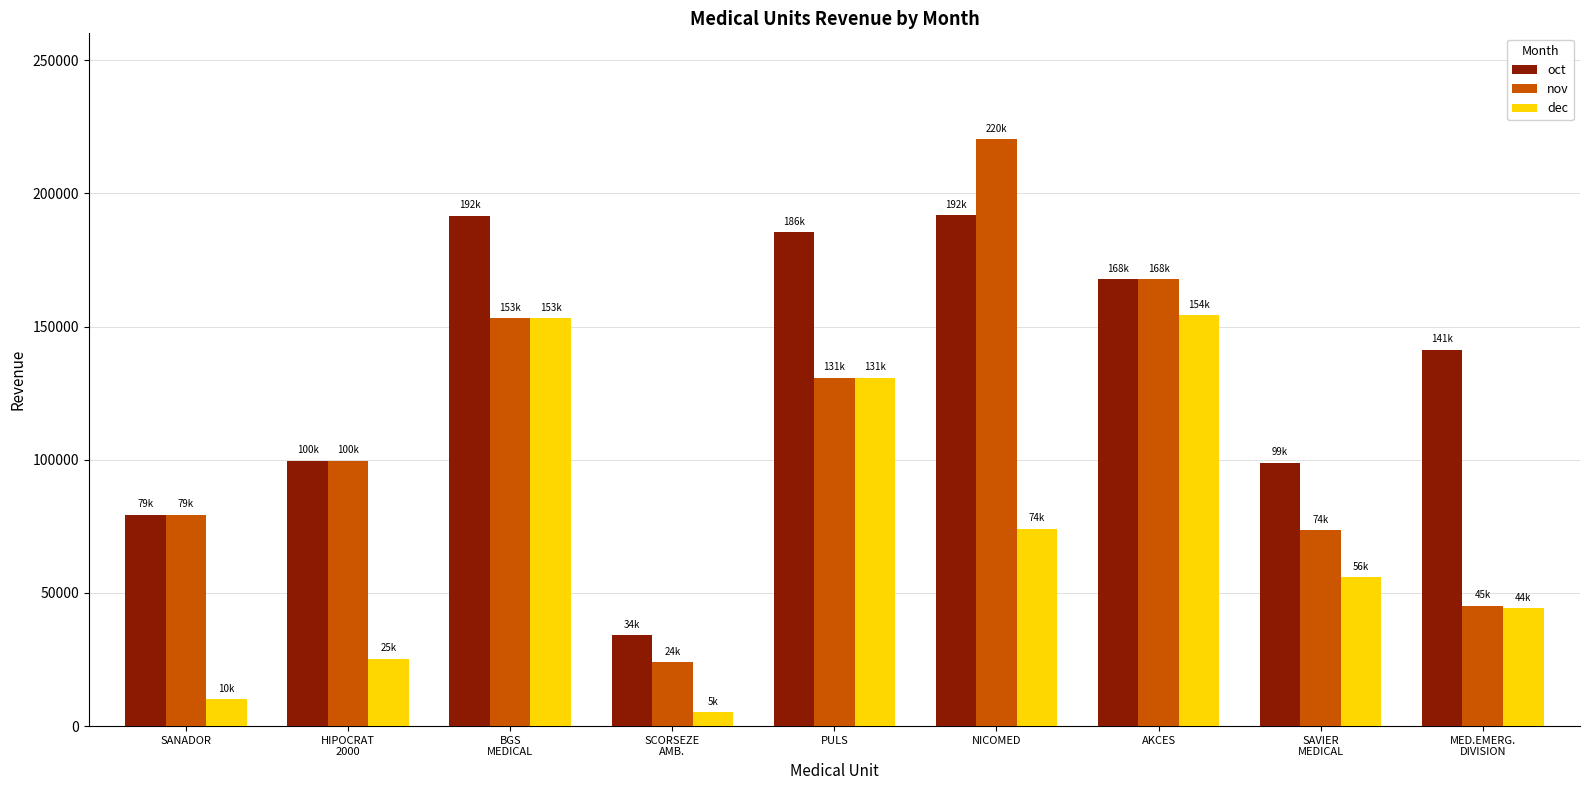

How many bars are there in each group?

3